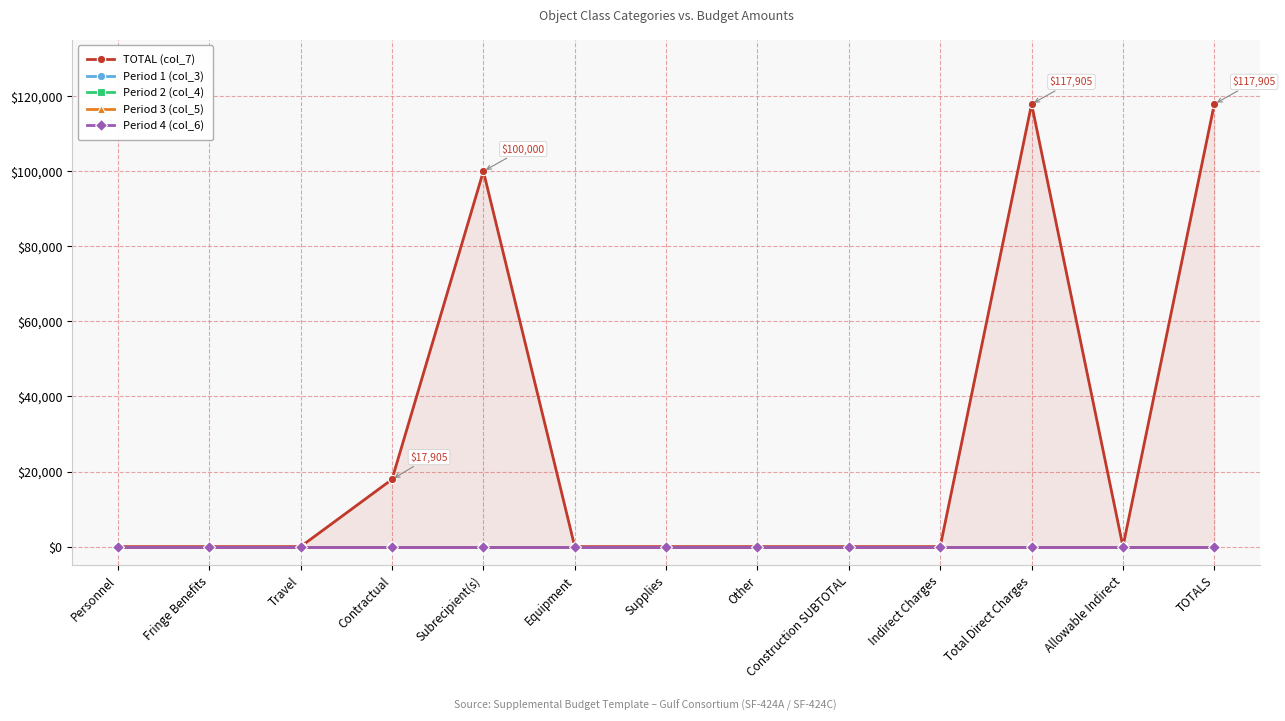

True or false: Period 2 (col_4) has more than 1 interior local peaks.

False